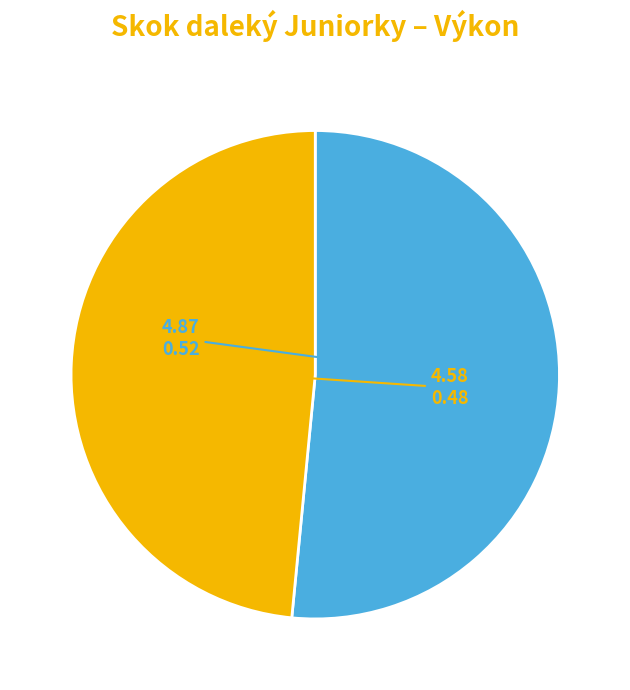

Is there any slice that represents more than half of the pie?

Yes